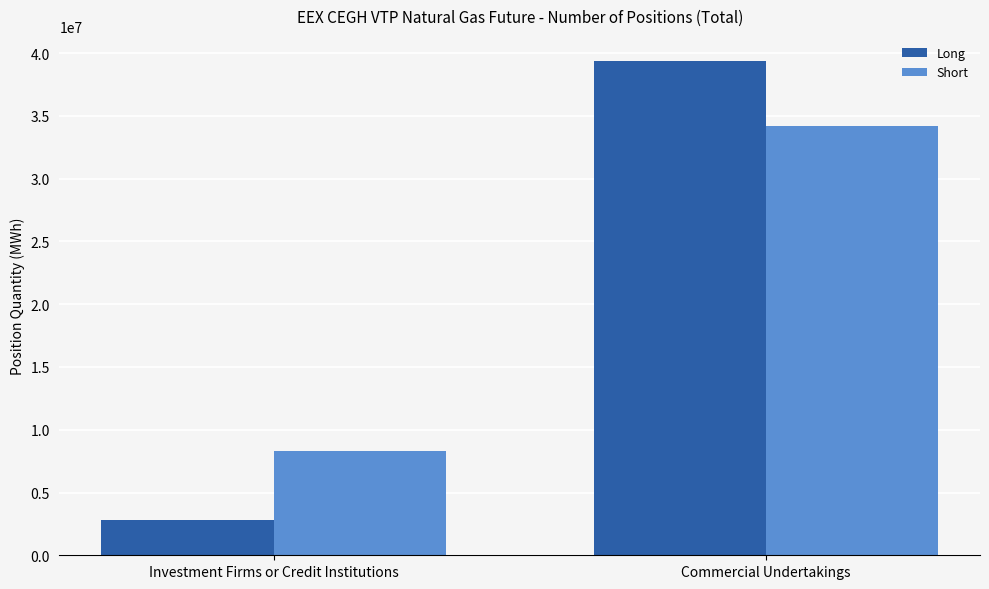

What is the spread (max minus min) of values at Commercial Undertakings?

5168264